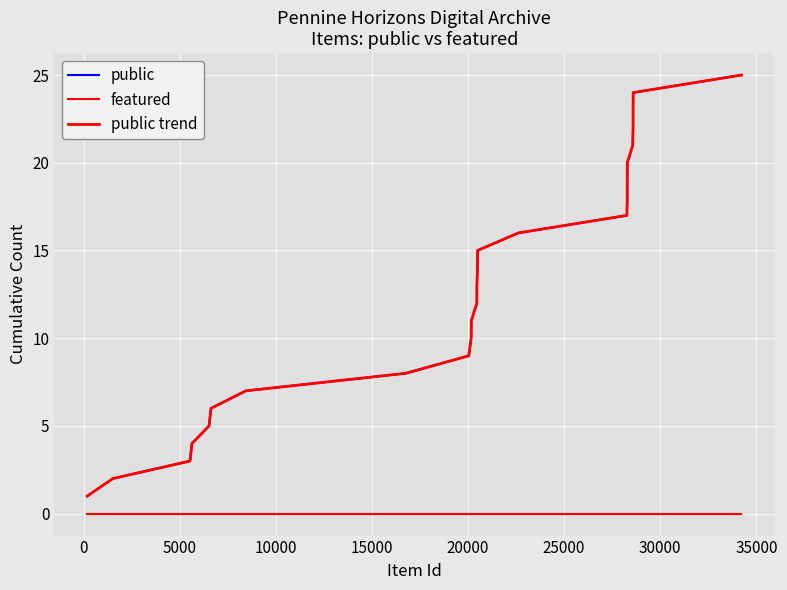

Is this an area chart (filled region under the line)?

No